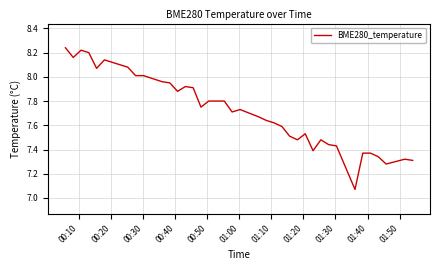

What is the difference between the maximum and minimum values?

1.2